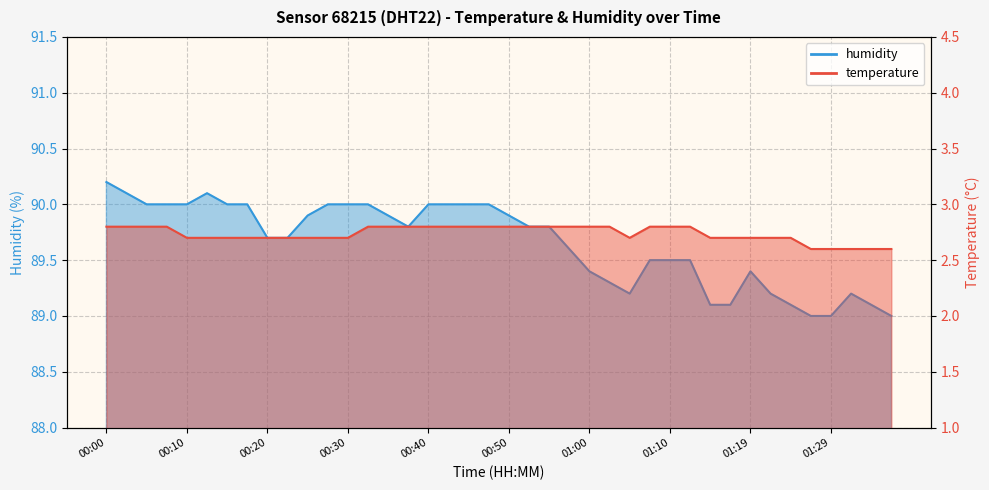

What is the lowest value of the humidity series?

89.0